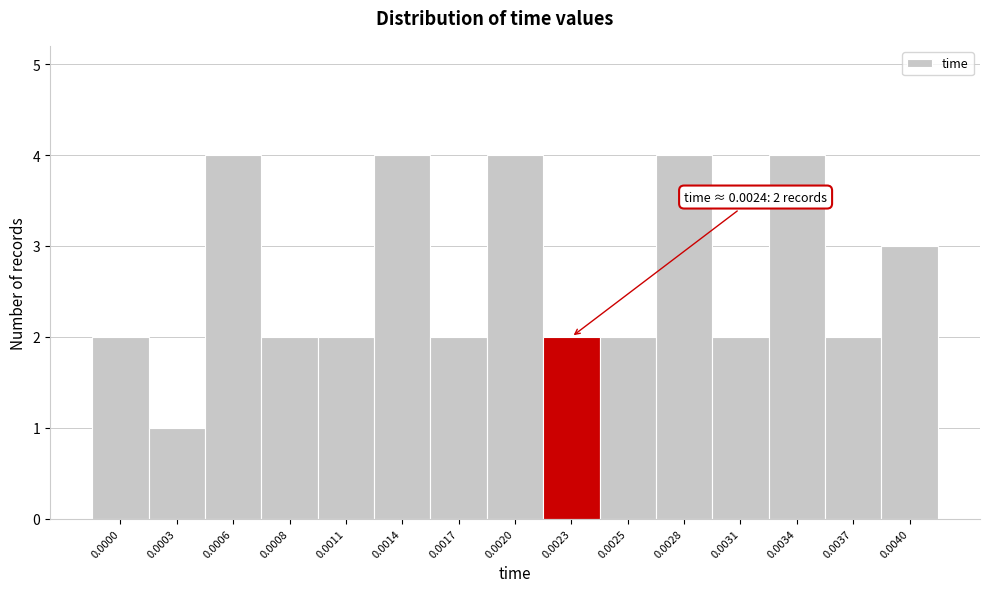

Reading right to left, extract all data points from this chart.

0.0040=3	0.0037=2	0.0034=4	0.0031=2	0.0028=4	0.0025=2	0.0023=2	0.0020=4	0.0017=2	0.0014=4	0.0011=2	0.0008=2	0.0006=4	0.0003=1	0.0000=2